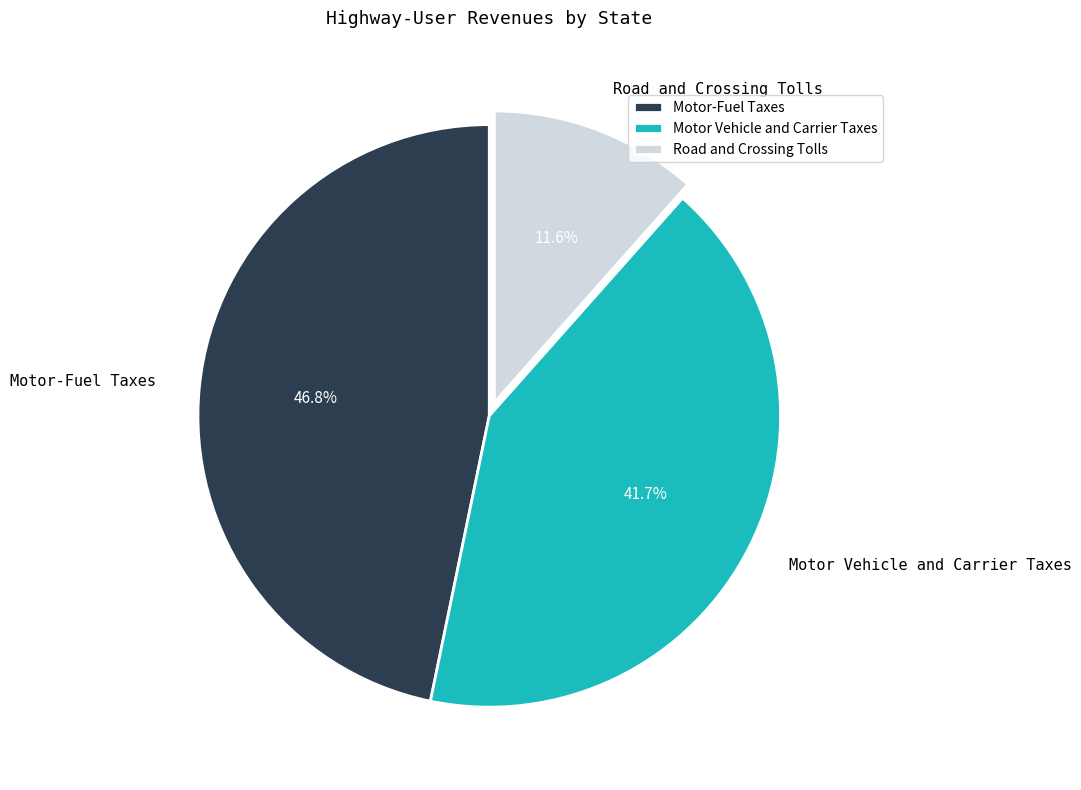

What portion of the pie excludes Motor Vehicle and Carrier Taxes?

58.3%